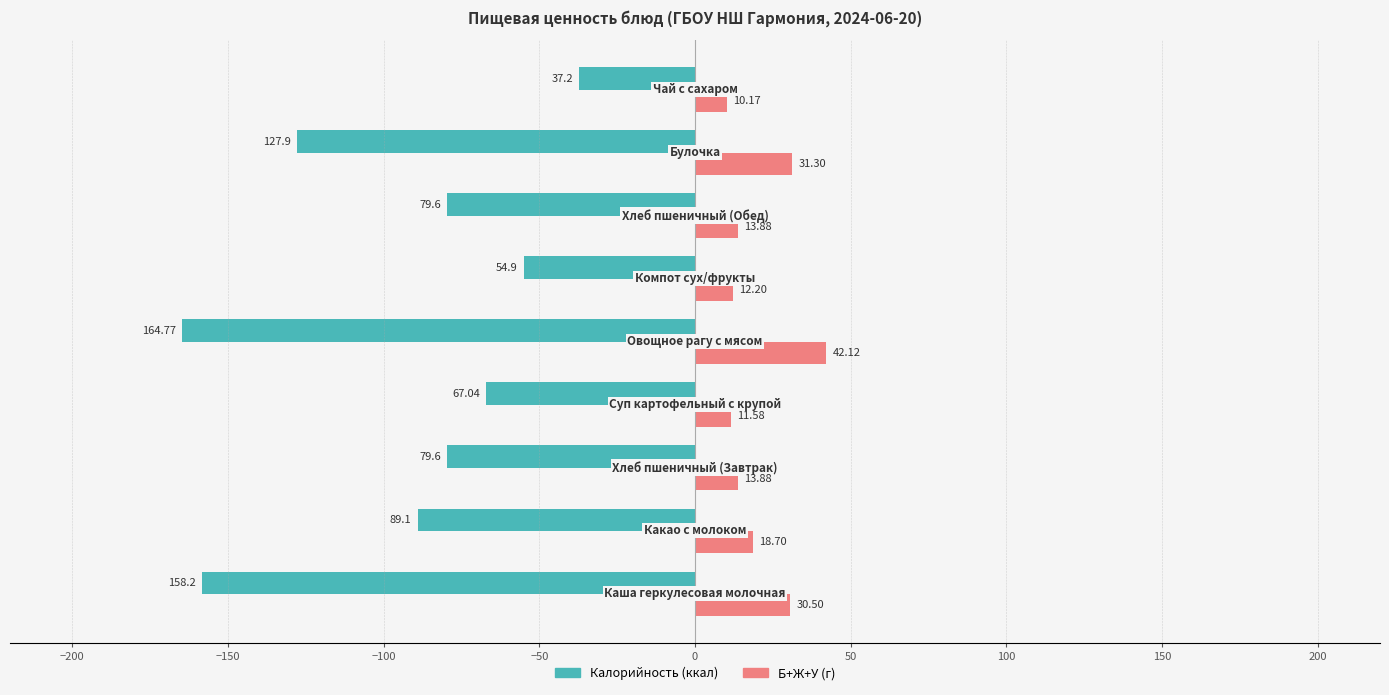

Count the number of data series in this chart.

2